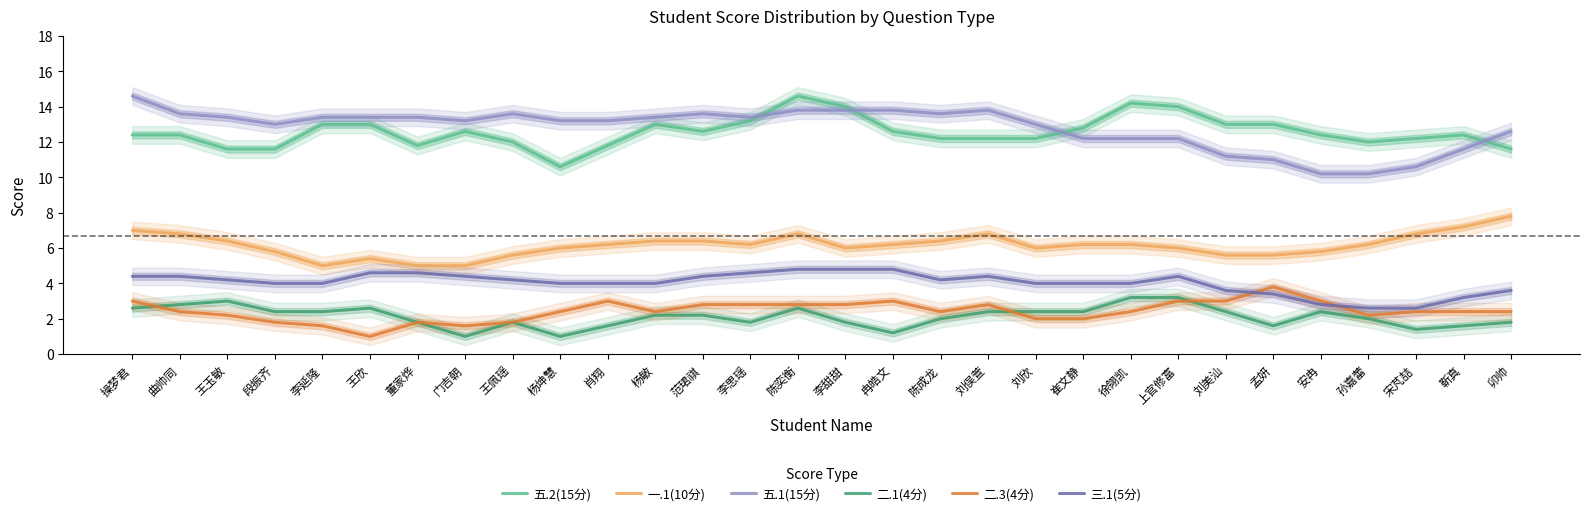

Which series has the largest total across all categories?

五.1(15分)